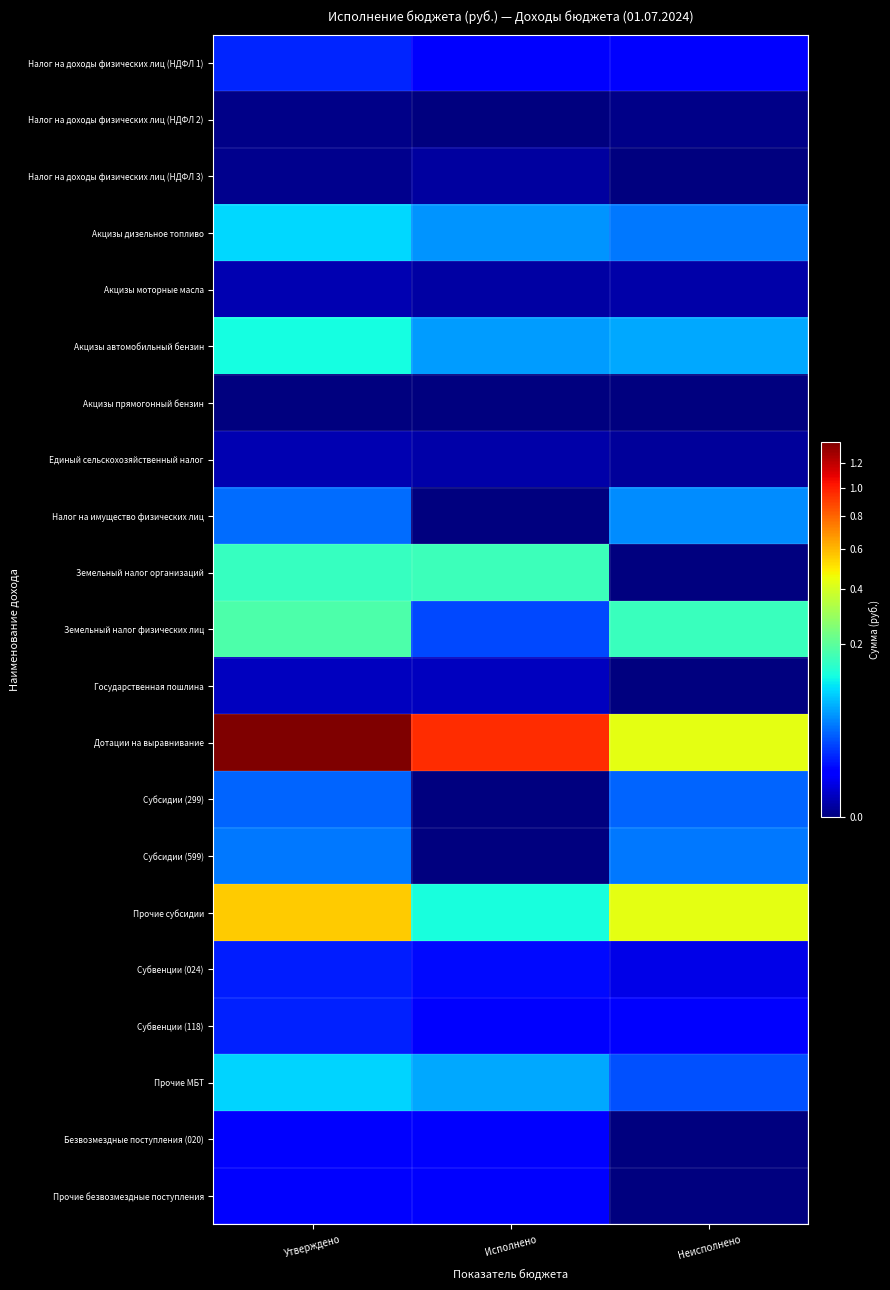

Which series has the largest total across all categories?

Дотации на выравнивание